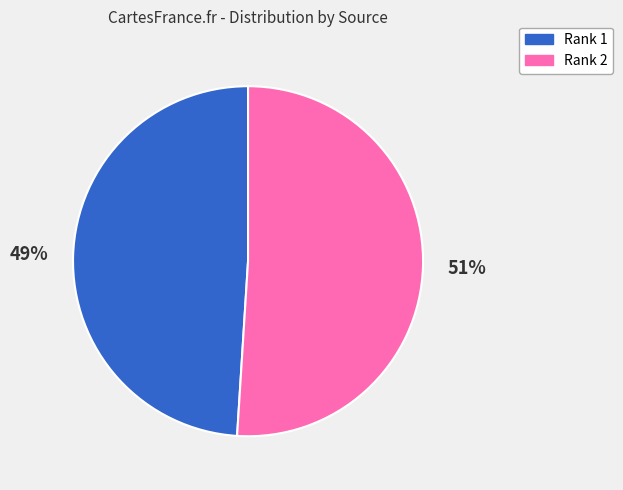

To the nearest percent, what is the average slice percentage?

50%